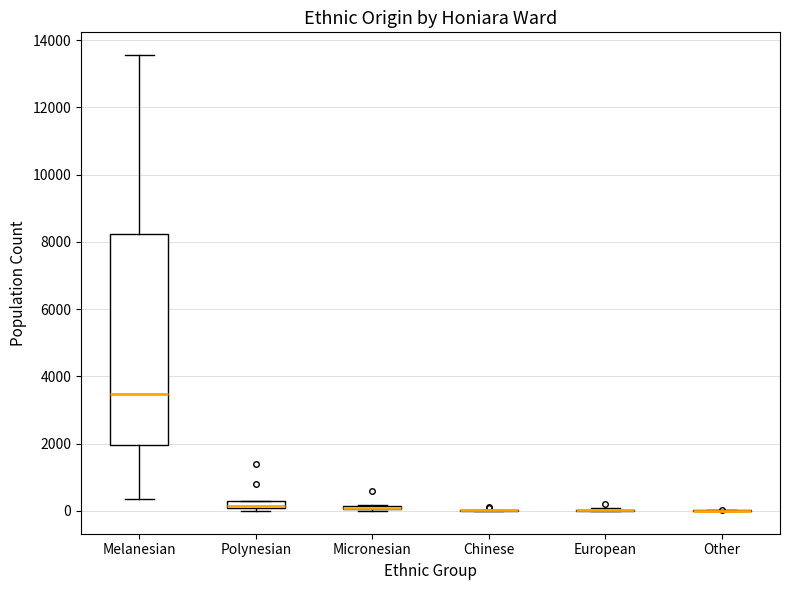

Comparing the boxes themselves (not the whiskers), which one is the tallest?

Melanesian